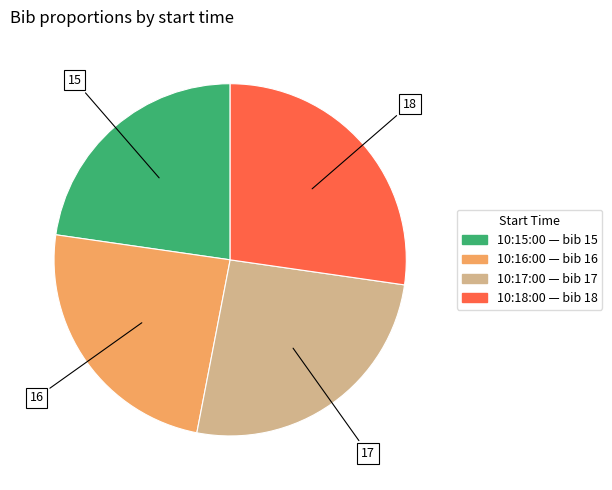

How many slices are in this pie chart?

4